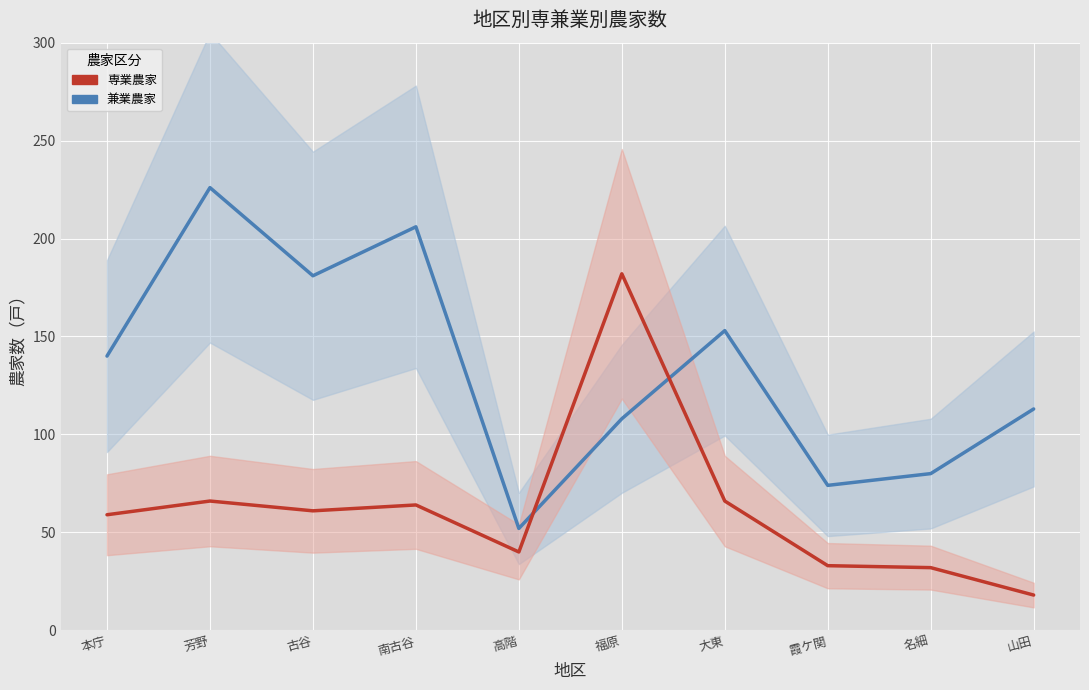

In 専業農家, how many points are higher than both neighbors (excluding endpoints)?

3